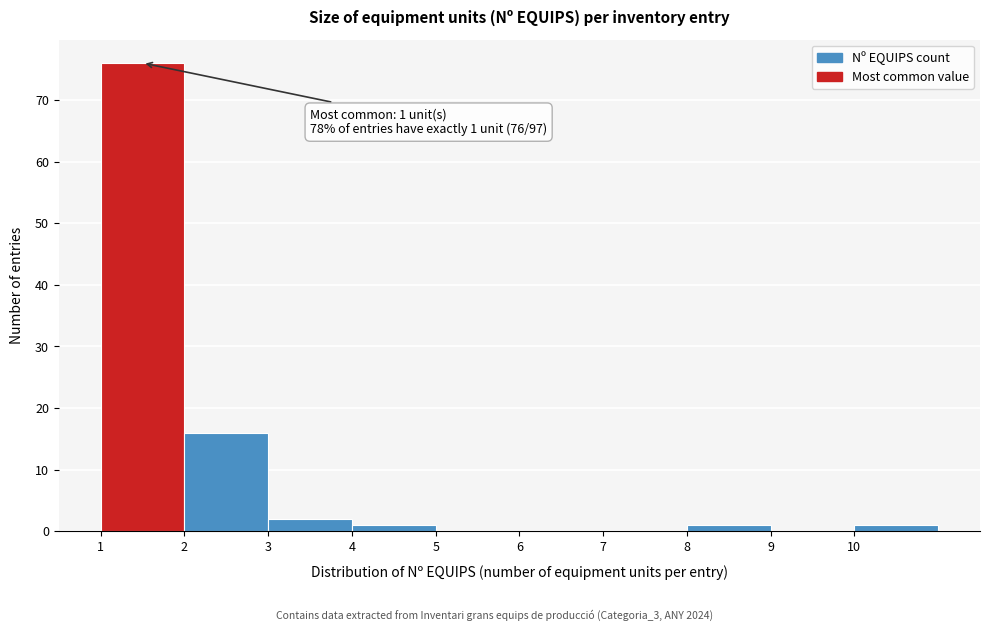

Which range on the x-axis has the tallest bar?

1 to 2